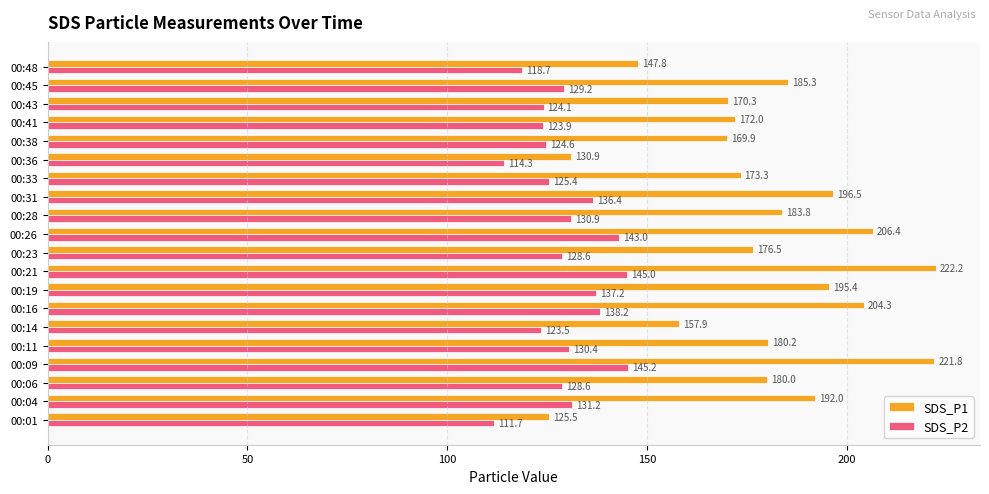

Count the number of categories in the chart.

20